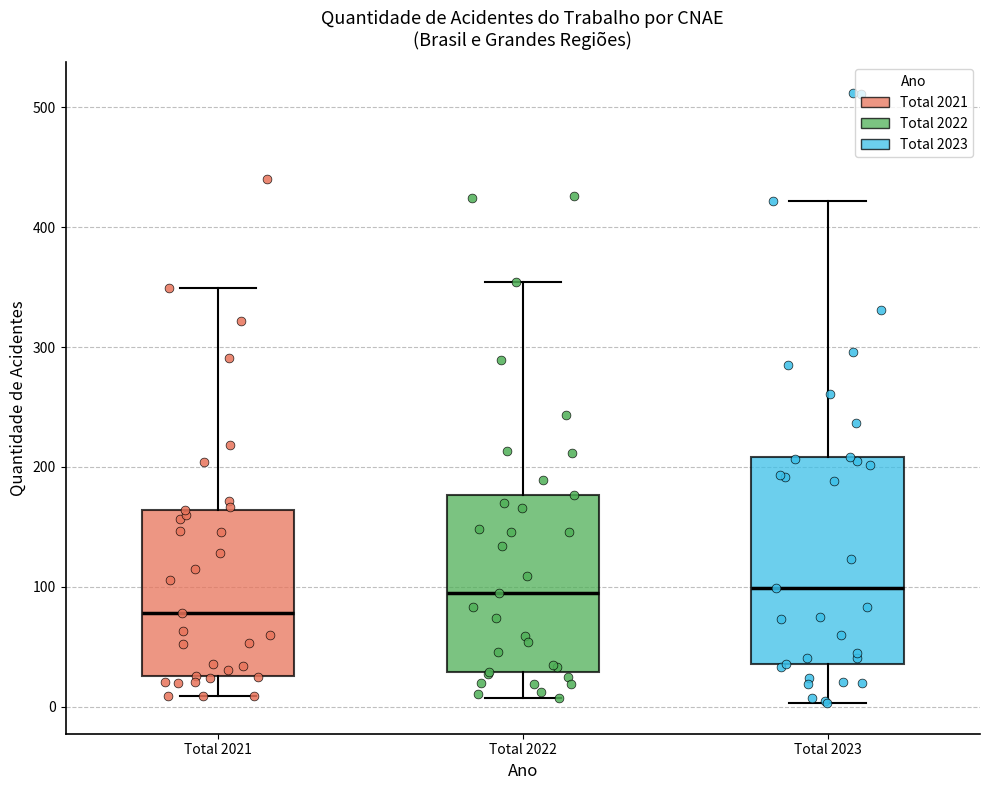

Reading left to right, transcribe this box plot: for each box, give where its median line is, the range the box spans, and where its two whiskers end, as read against the y-axis. The values are not printed on the chart, so give them approximately, as read against the axis.

Total 2021: median 80, box 30 to 160, whiskers 10 to 350
Total 2022: median 100, box 30 to 180, whiskers 10 to 350
Total 2023: median 100, box 40 to 210, whiskers 0 to 420